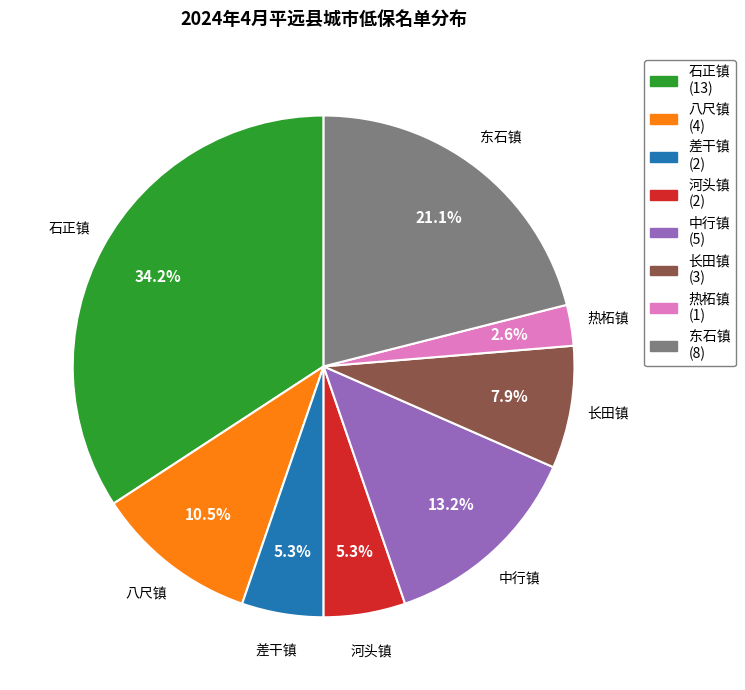

To the nearest percent, what is the difference between the largest and smallest slice percentages?

32%